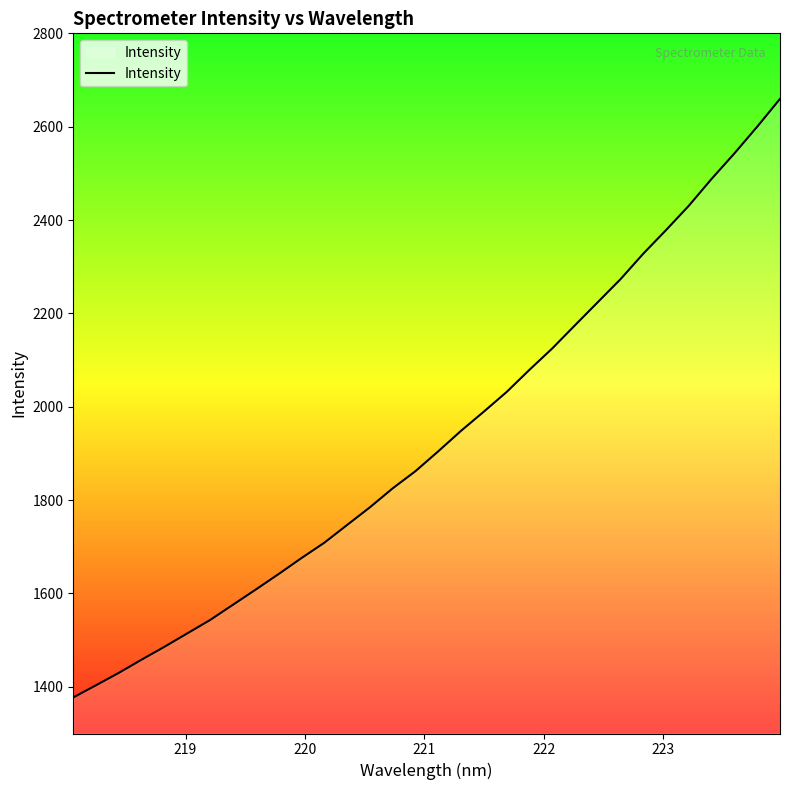

What is the difference between the maximum and minimum values?

1282.4